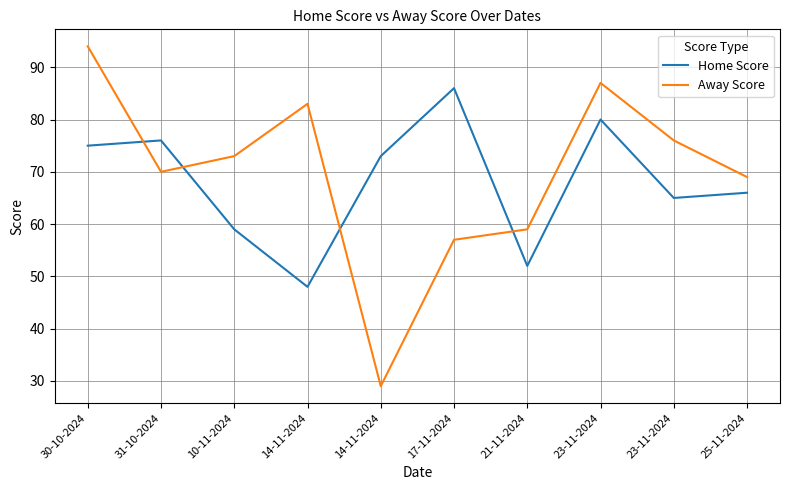

What is the average value of the Home Score series?

68